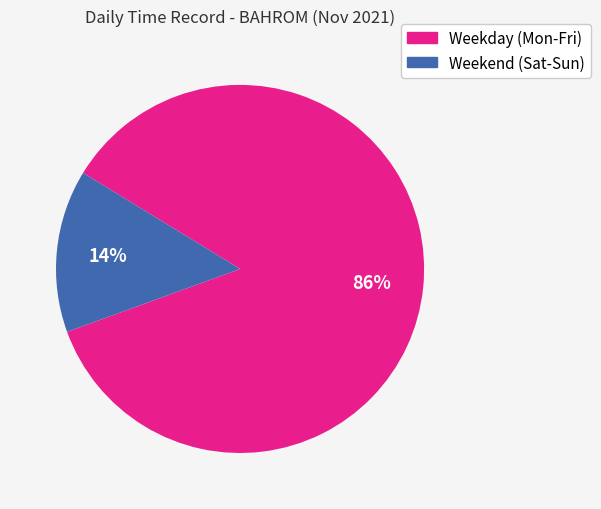

Which category has the biggest portion of the pie?

Weekday (Mon-Fri)